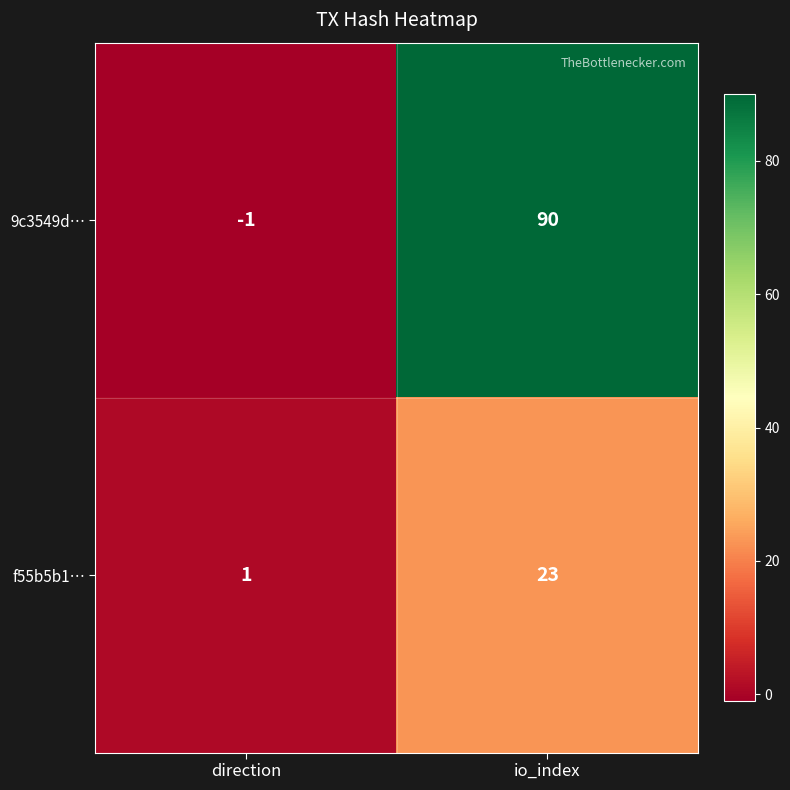

What is the difference between the f55b5b1… values at io_index and direction?

22